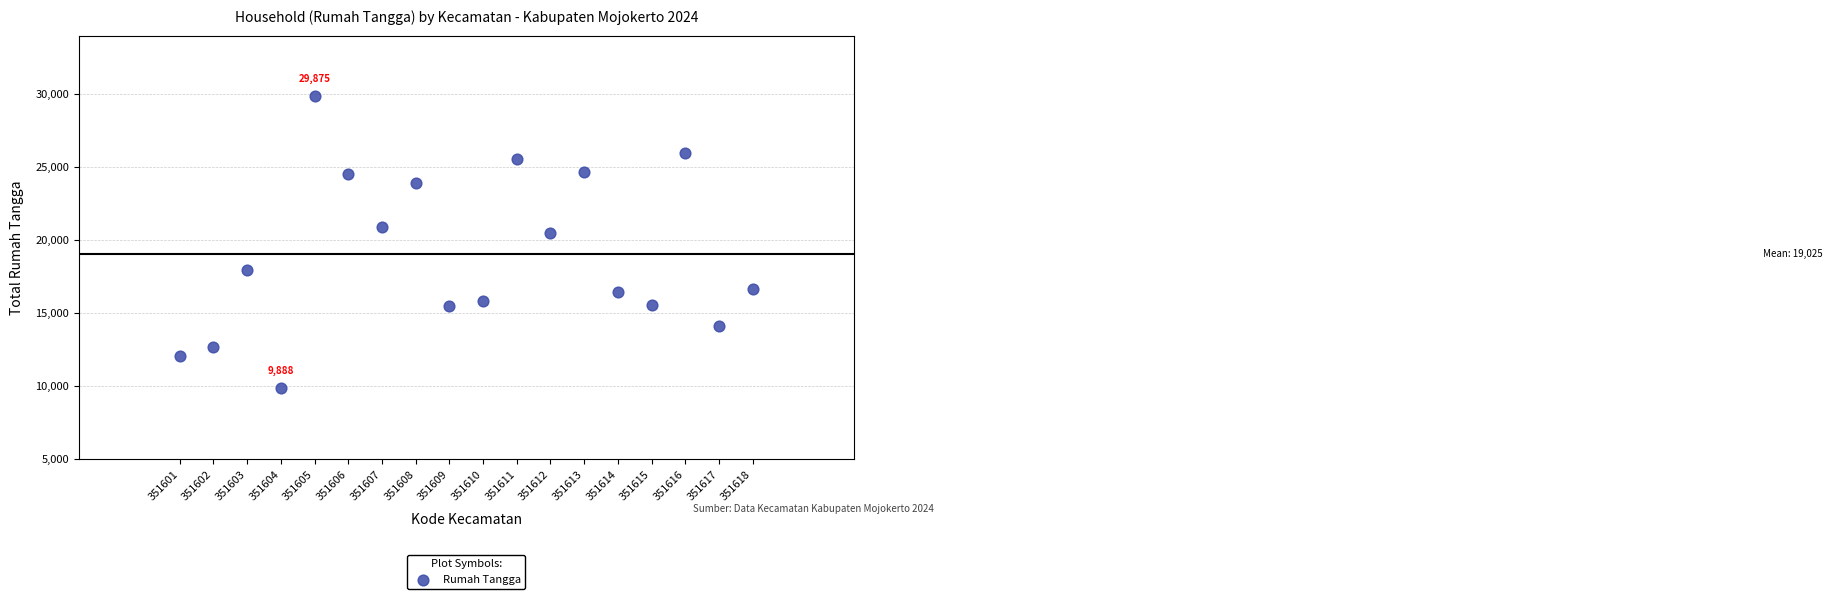

What Y value in the scatter plot is closest to 19881?

20510